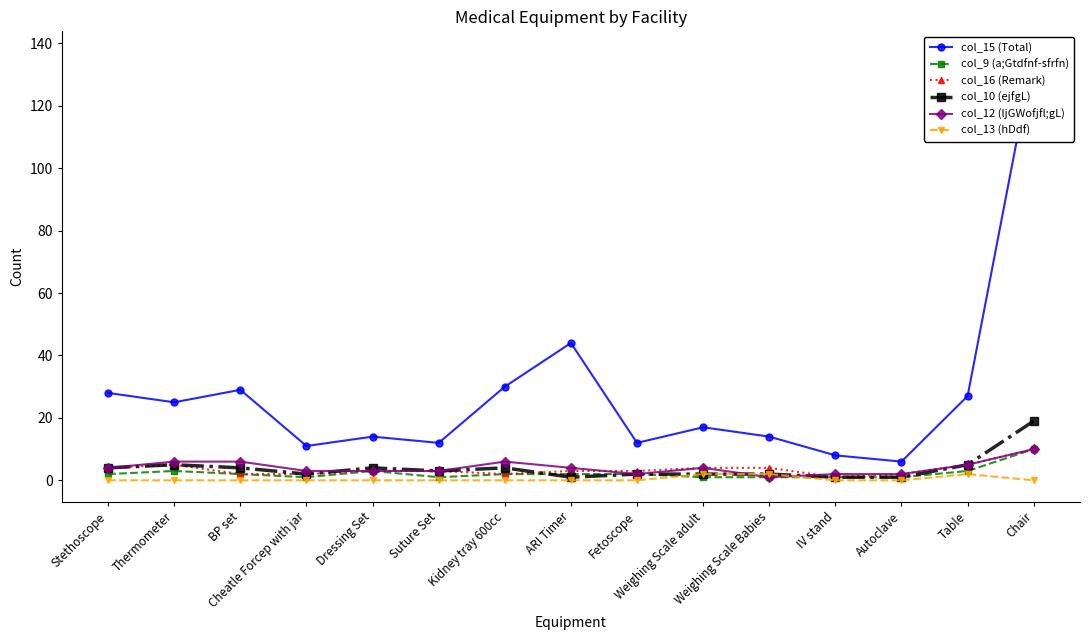

Which series has the largest range (max minus min)?

col_15 (Total)